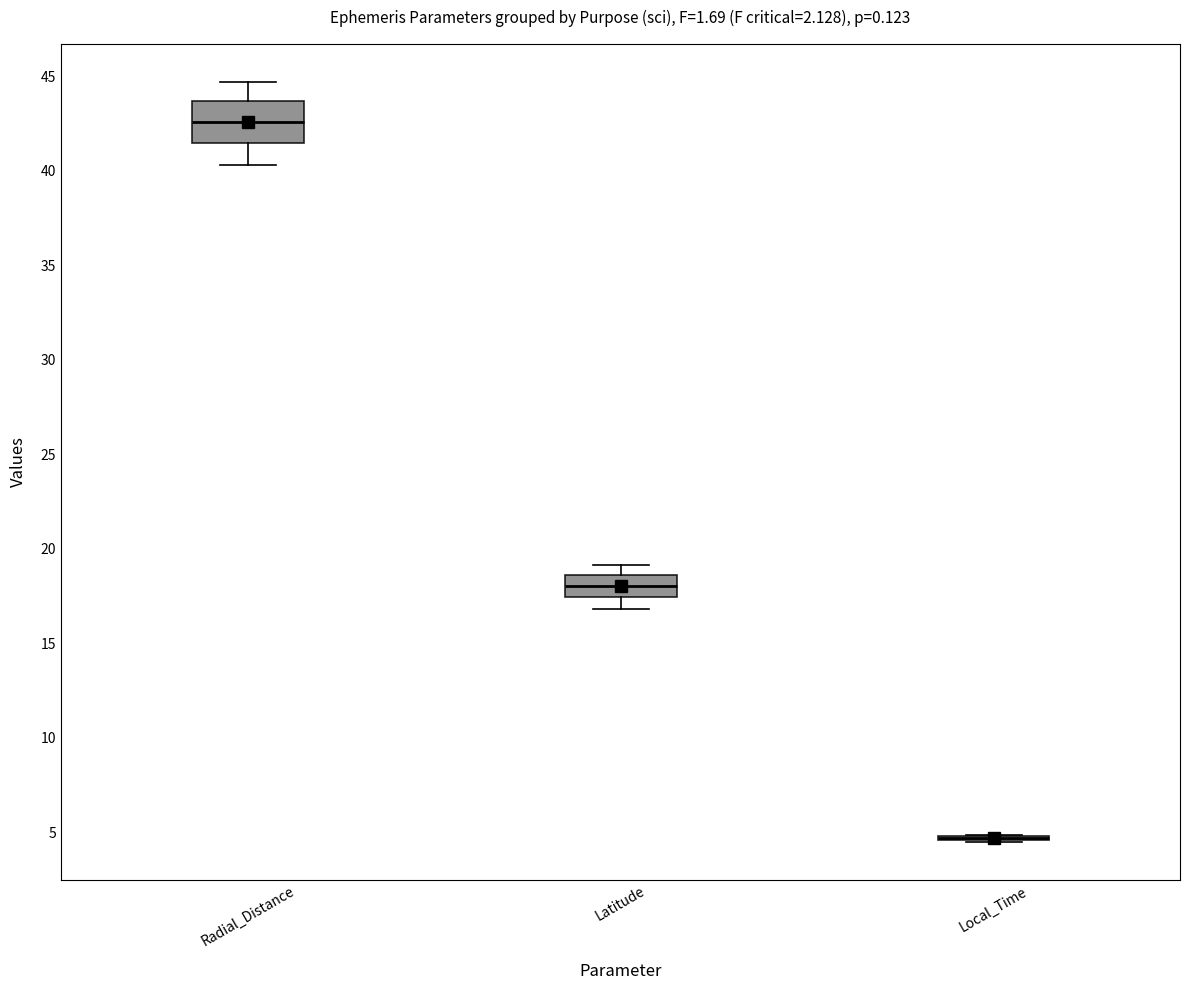

Which box is the tallest, from its lower edge to its upper edge?

Radial_Distance